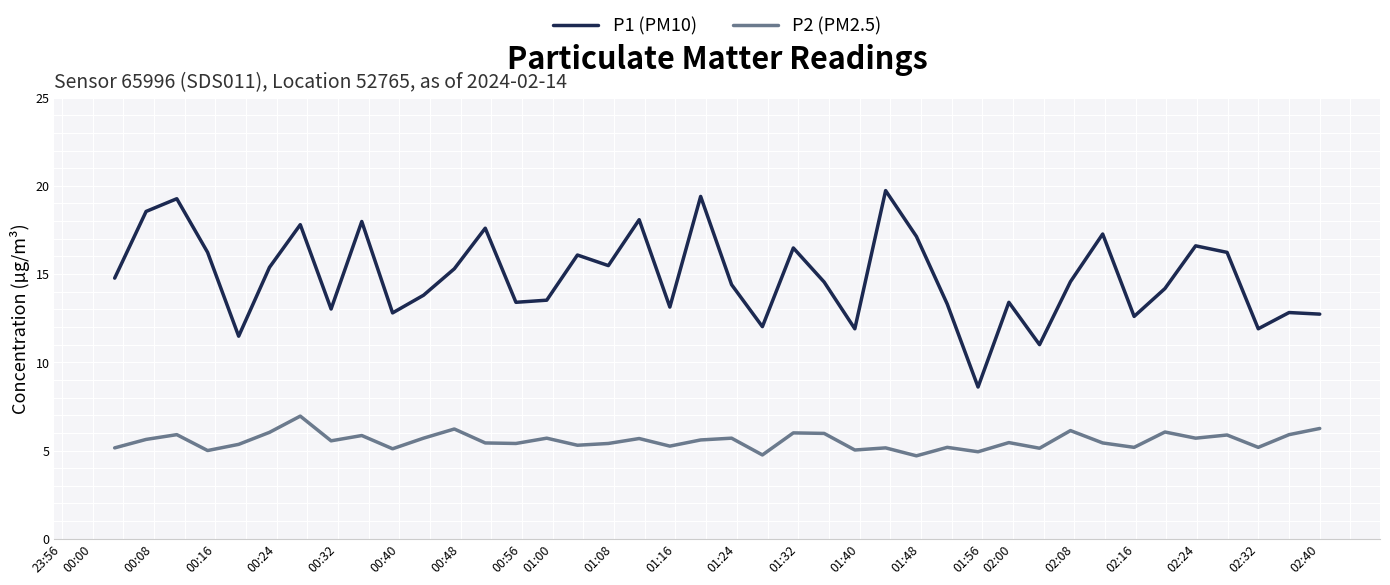

Which series has the widest spread of values?

P1 (PM10)